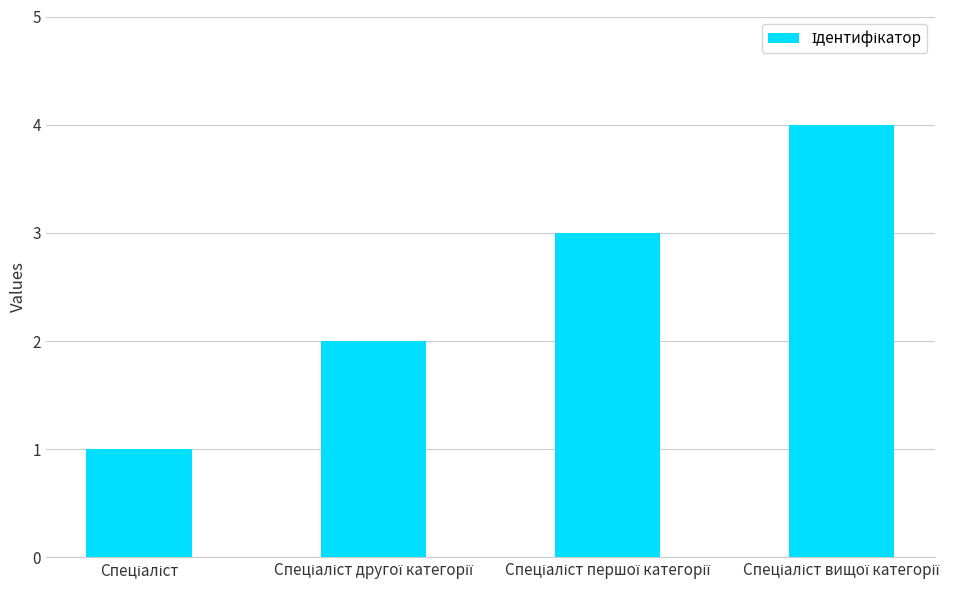

What is the difference between the maximum and minimum values?

3